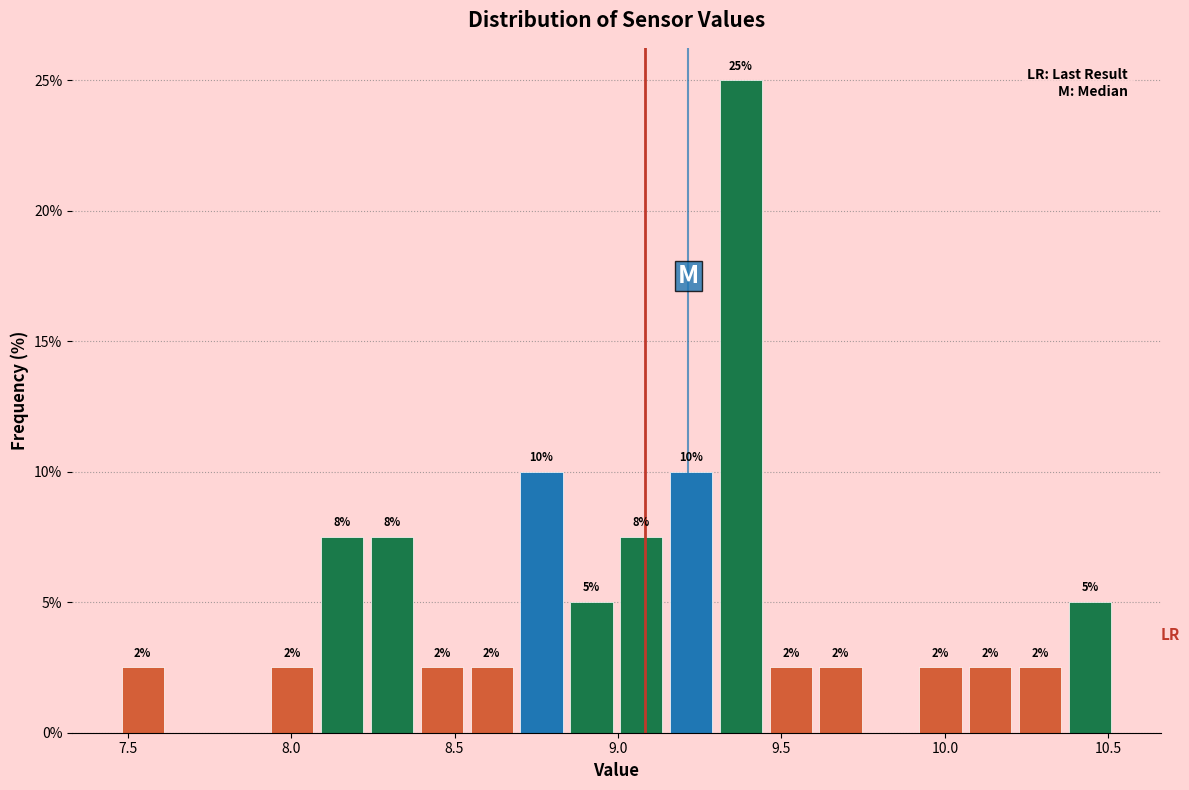

Around what value on the x-axis is the tallest bar? Give the approximate position of its centre, as read against the axis.

9.40